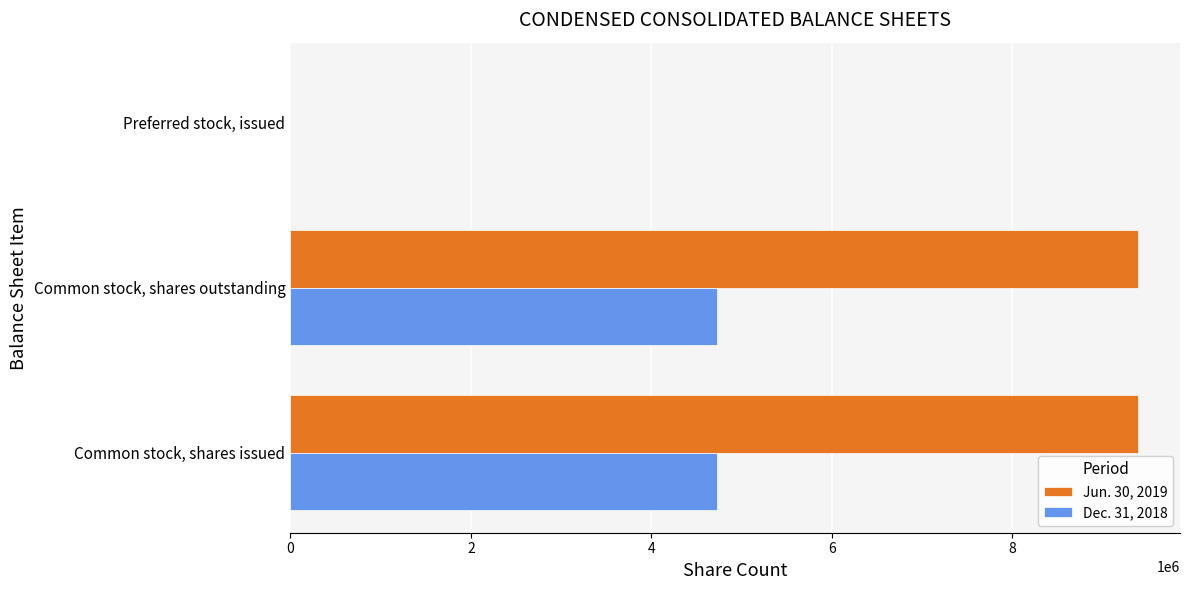

The Jun. 30, 2019 series shows 9386703 at Common stock, shares outstanding. True or false?

True